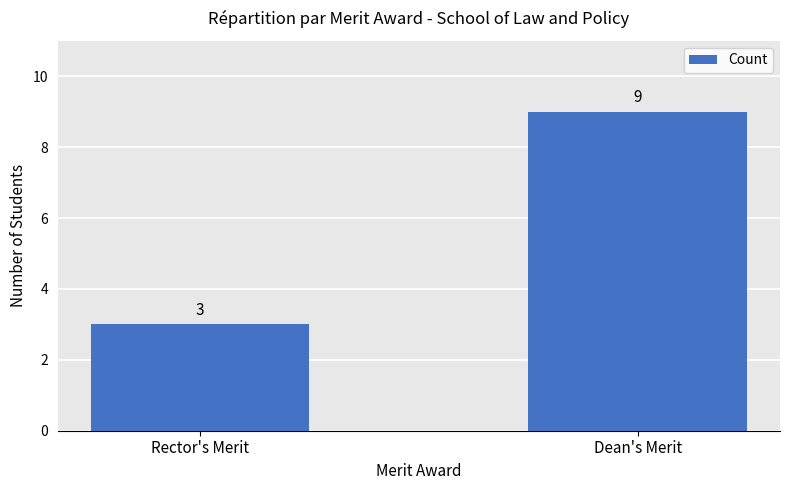

Which label corresponds to the smallest value in the chart?

Rector's Merit